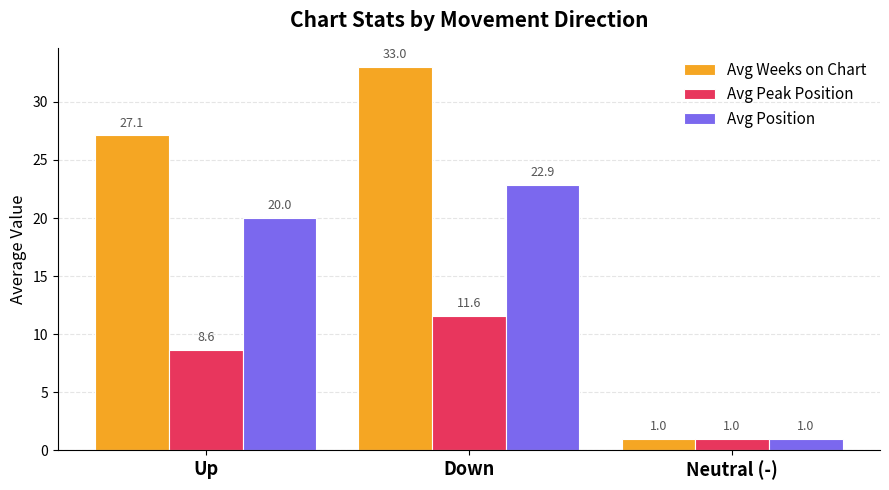

How many data points in Avg Weeks on Chart are less than 27?

1